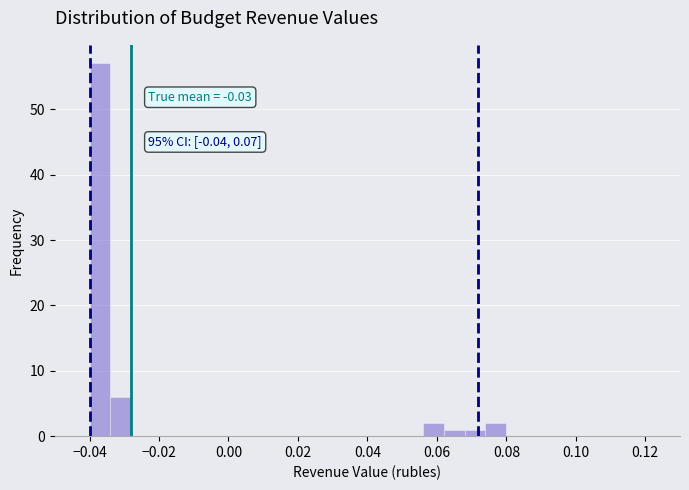

Around what value on the x-axis is the tallest bar? Give the approximate position of its centre, as read against the axis.

-0.036